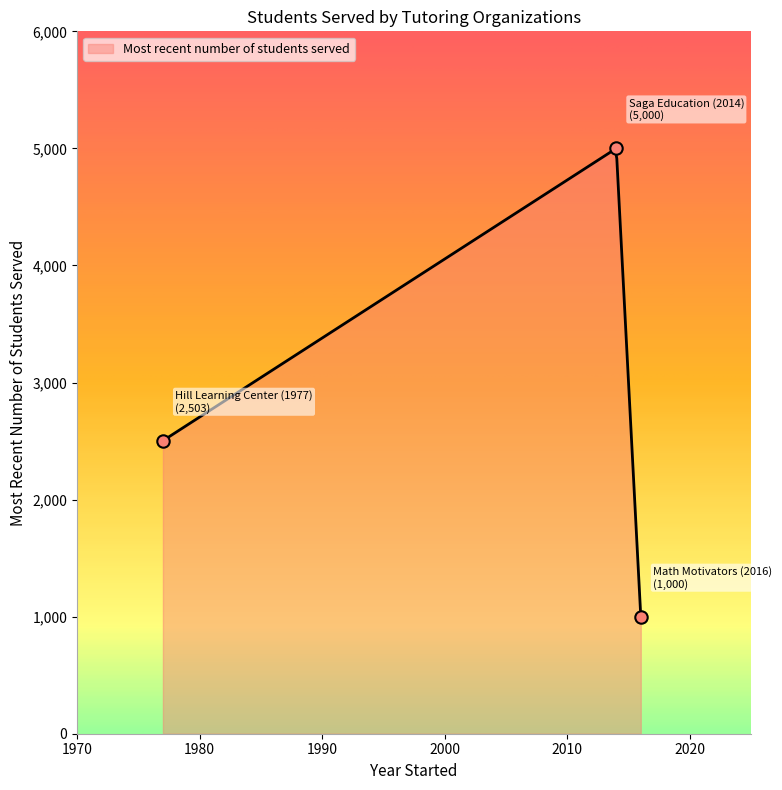

Between Saga Education (2014) and Hill Learning Center (1977), which is larger?

Saga Education (2014)